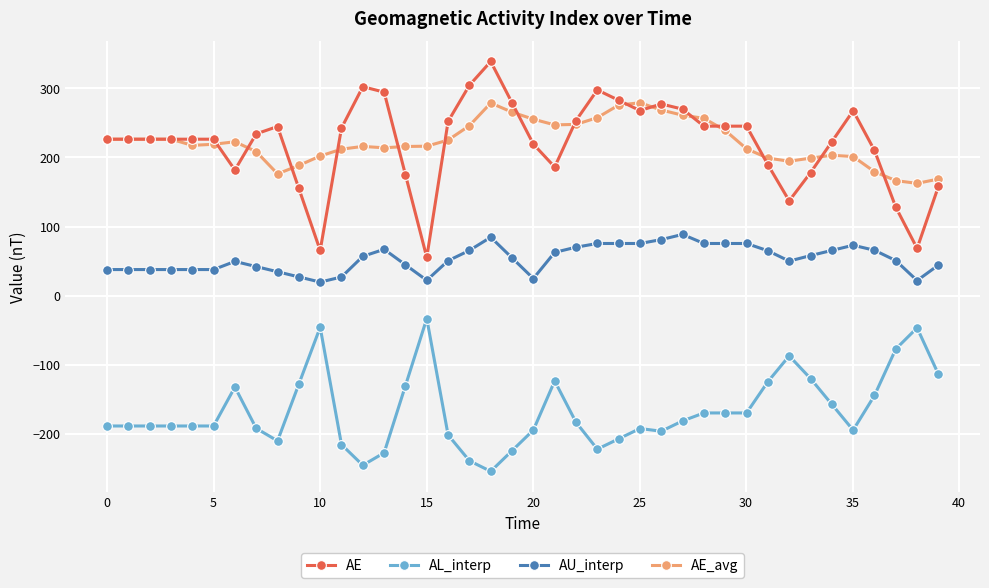

What is the difference between the maximum and minimum values in the AL_interp series?

221.2